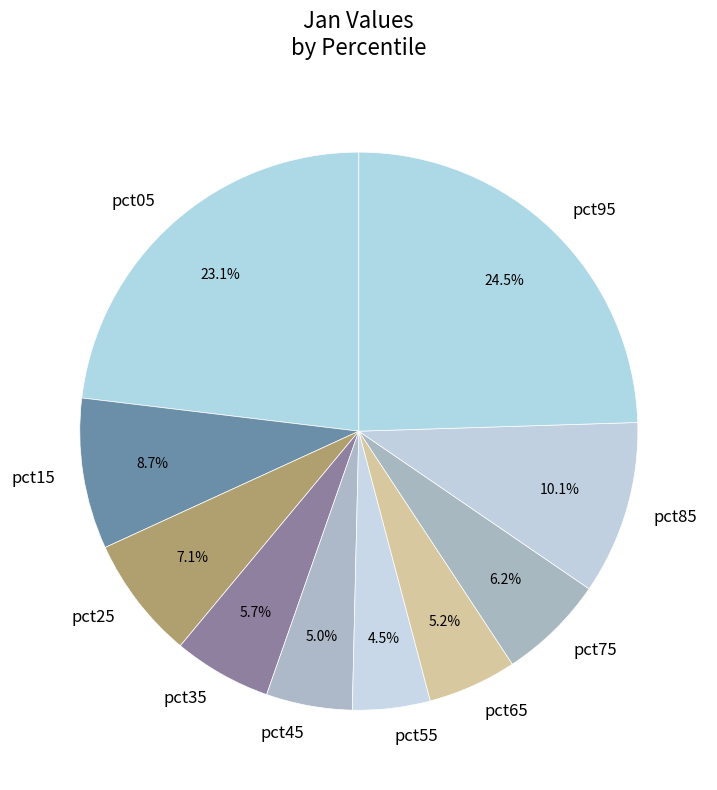

What is the largest slice in the pie chart?

pct95